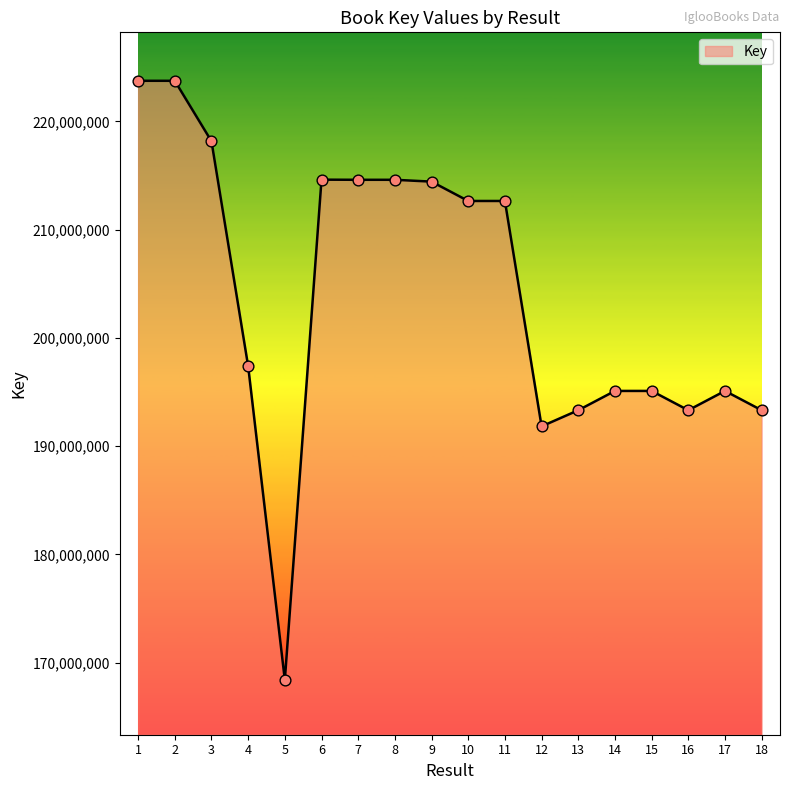

Between 2 and 3, which is larger?

2